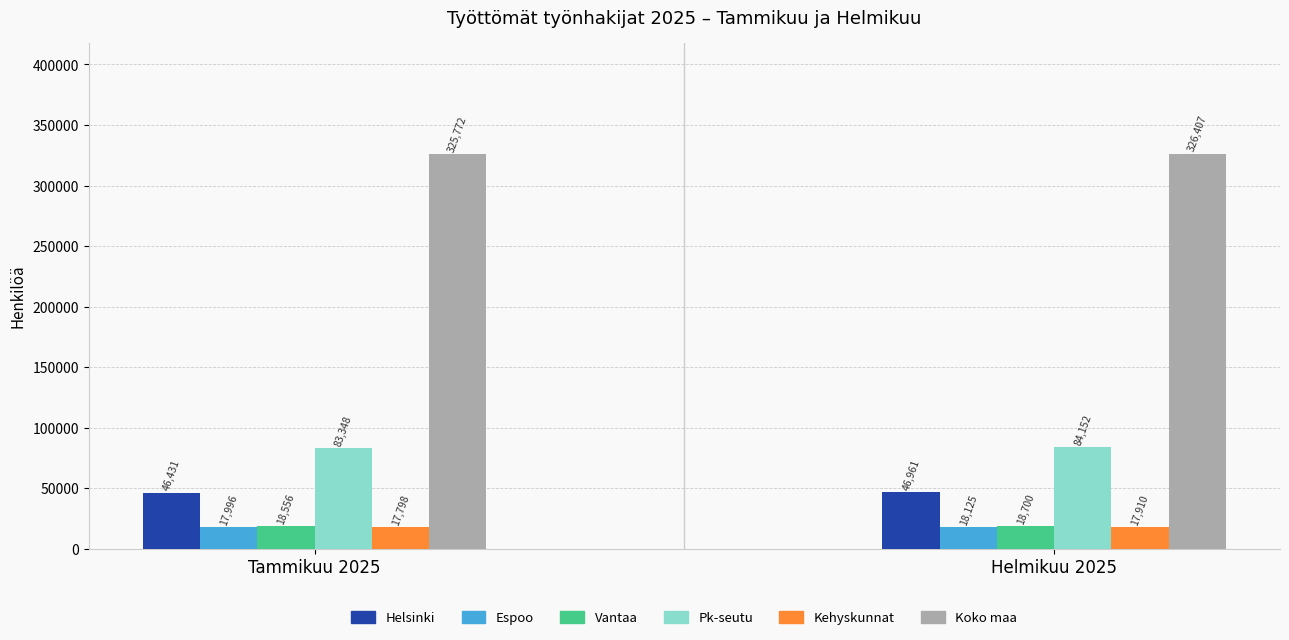

What is the value of the Kehyskunnat bar at the 1st from the left?

17798